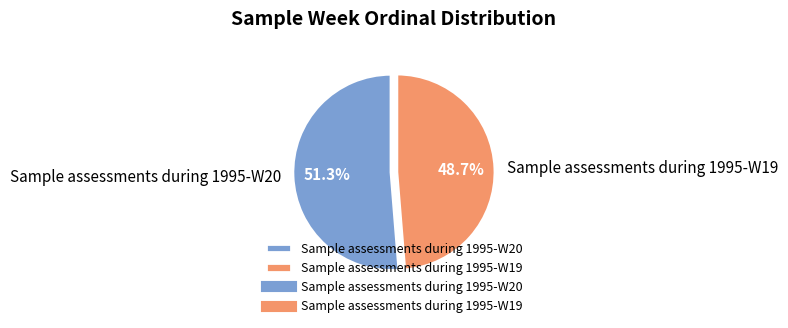

Count the number of slices in the pie.

2